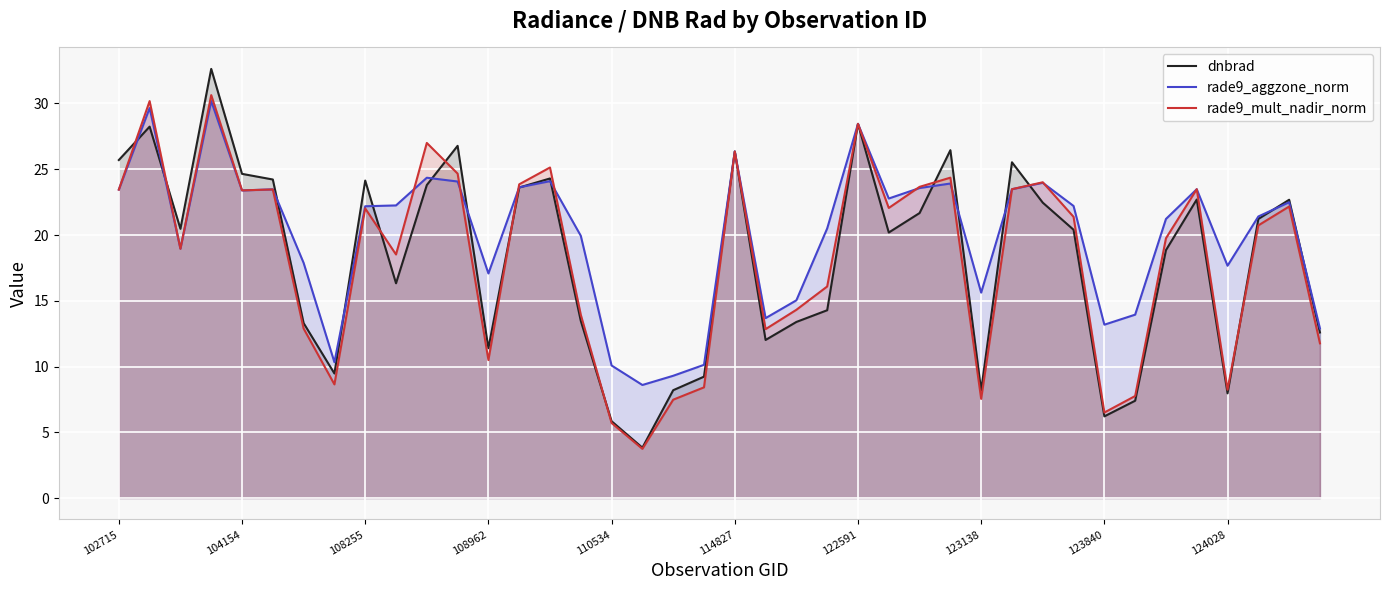

Which series has the largest range (max minus min)?

dnbrad